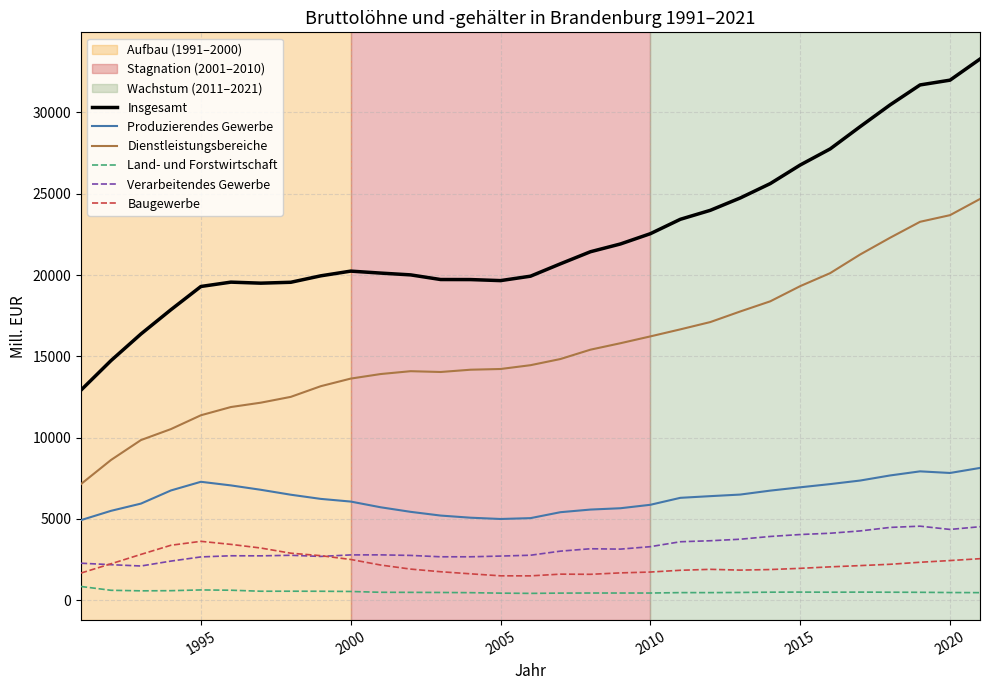

Which series has the widest spread of values?

Insgesamt